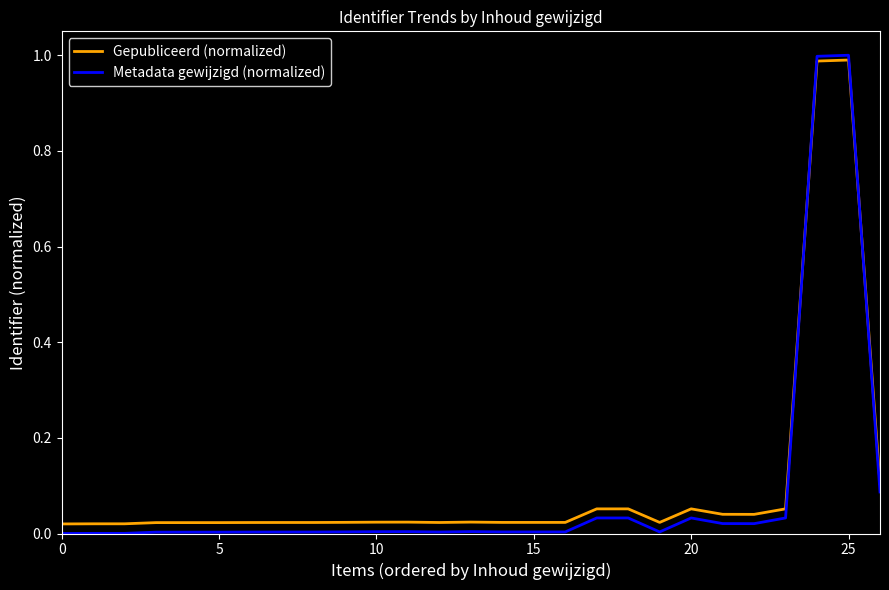

Which series has the largest range (max minus min)?

Metadata gewijzigd (normalized)